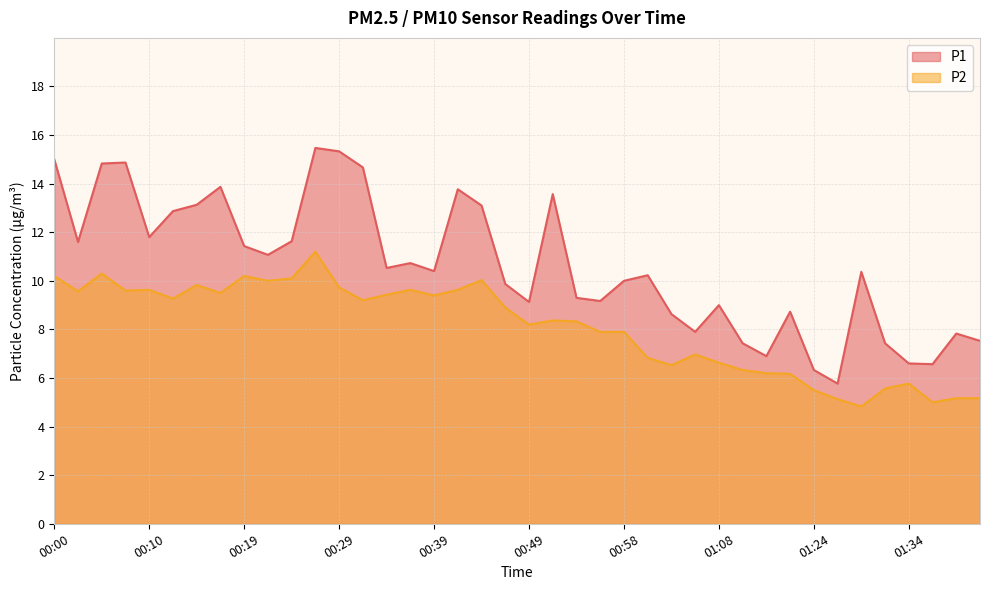

At which category does P2 reach its first local peak?

00:05